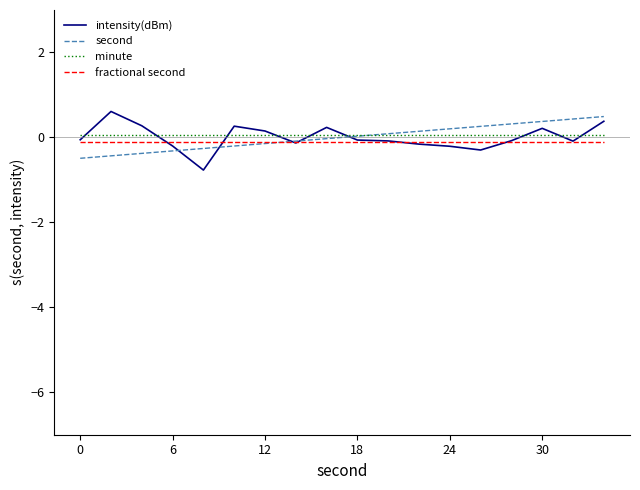

What is the minimum value shown in the chart?

-0.8